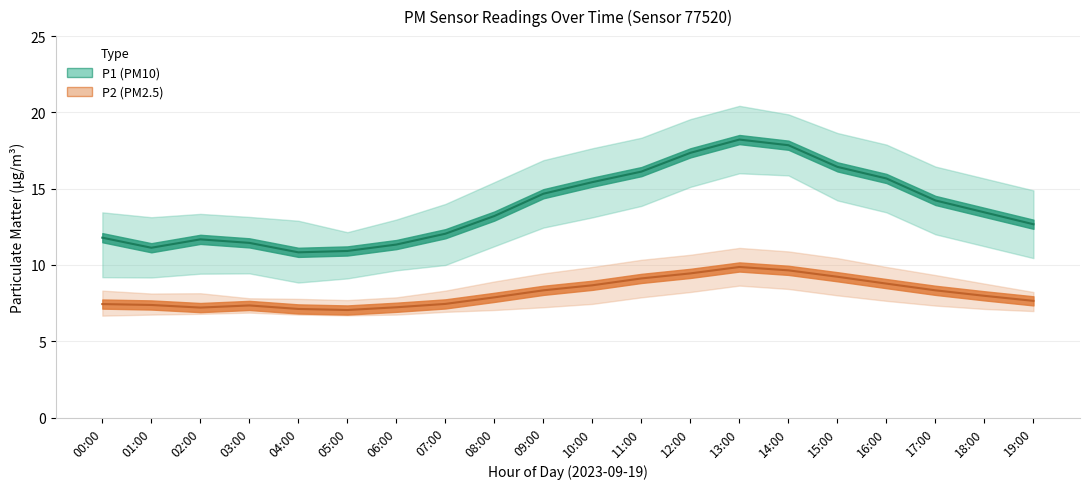

What is the value of the P2 point at the 9th from the left?

7.9